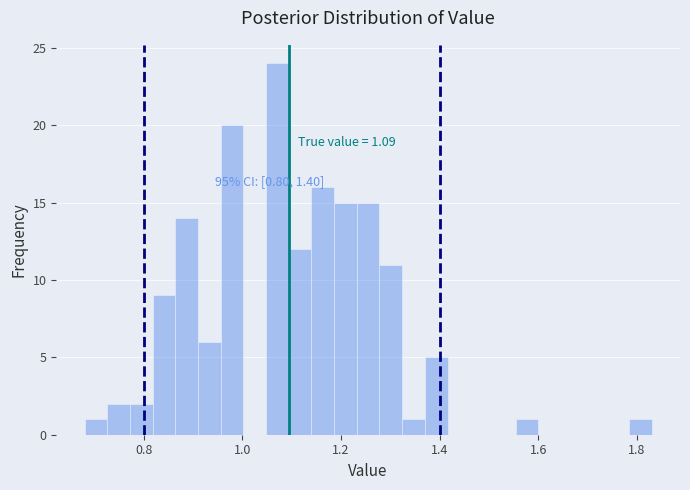

Around what value on the x-axis is the tallest bar? Give the approximate position of its centre, as read against the axis.

1.08